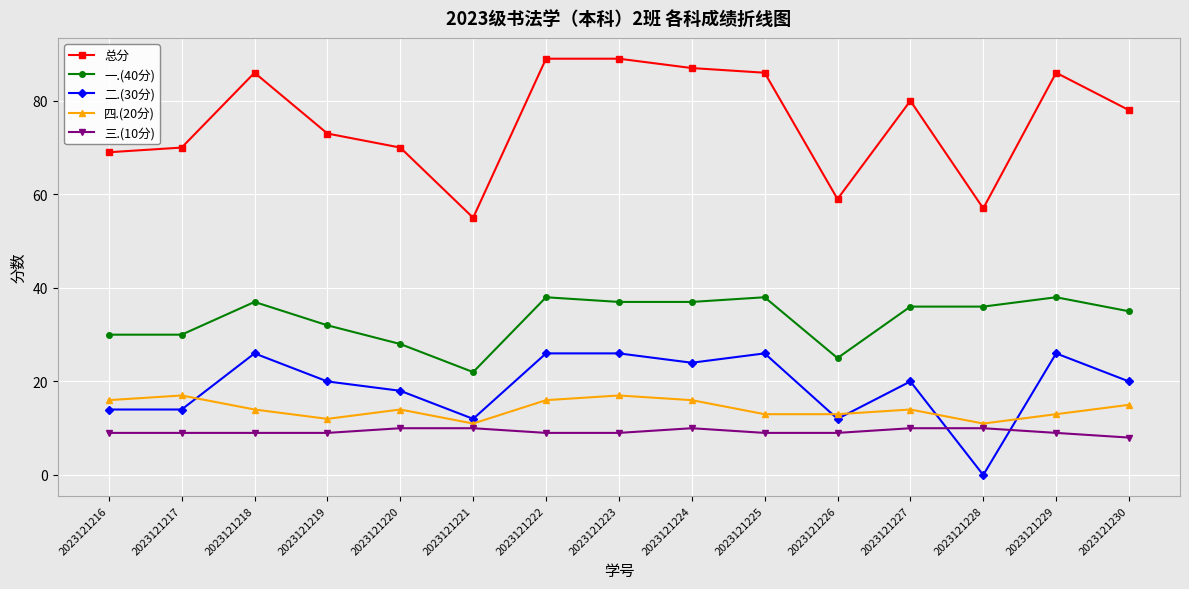

What is the sum of all 二.(30分) values?

284